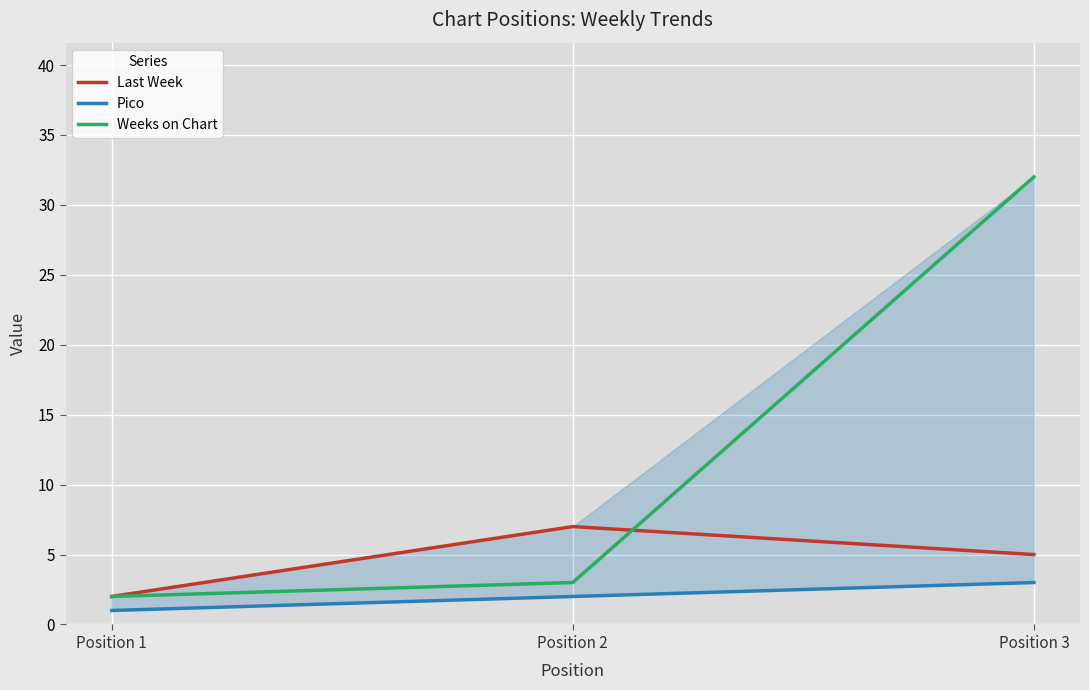

What are all the series names shown in the legend?

Last Week, Pico, Weeks on Chart